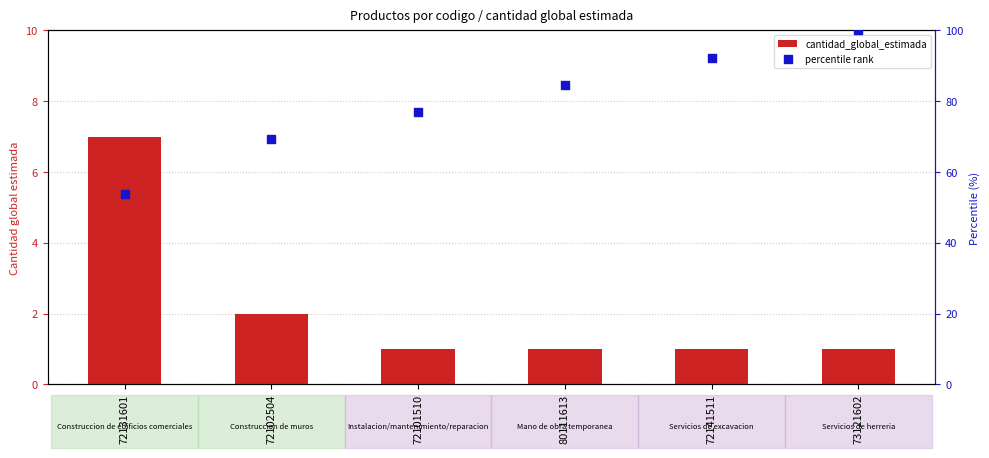

Is the value of percentile rank at 73121602 greater than the value of cantidad_global_estimada at 72101510?

Yes